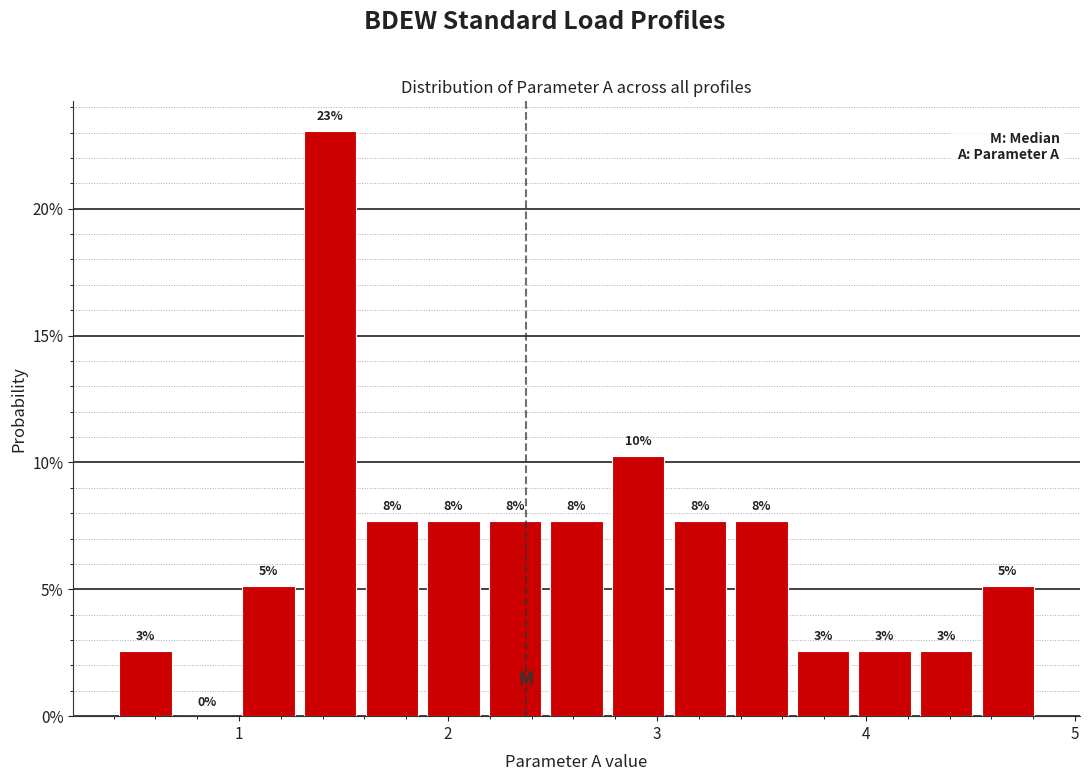

Around what value on the x-axis is the tallest bar? Give the approximate position of its centre, as read against the axis.

1.4